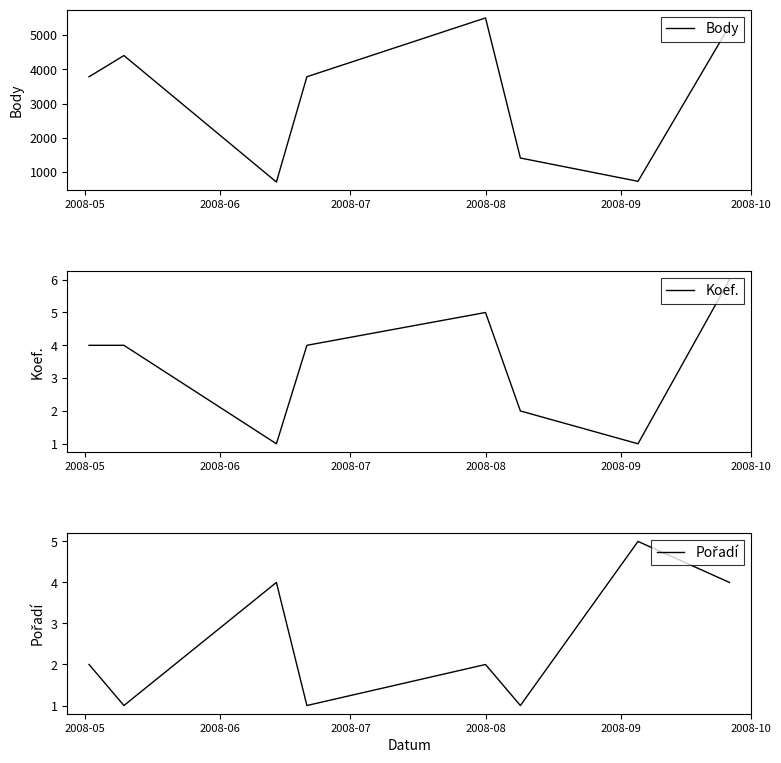

Count the number of data series in this chart.

3